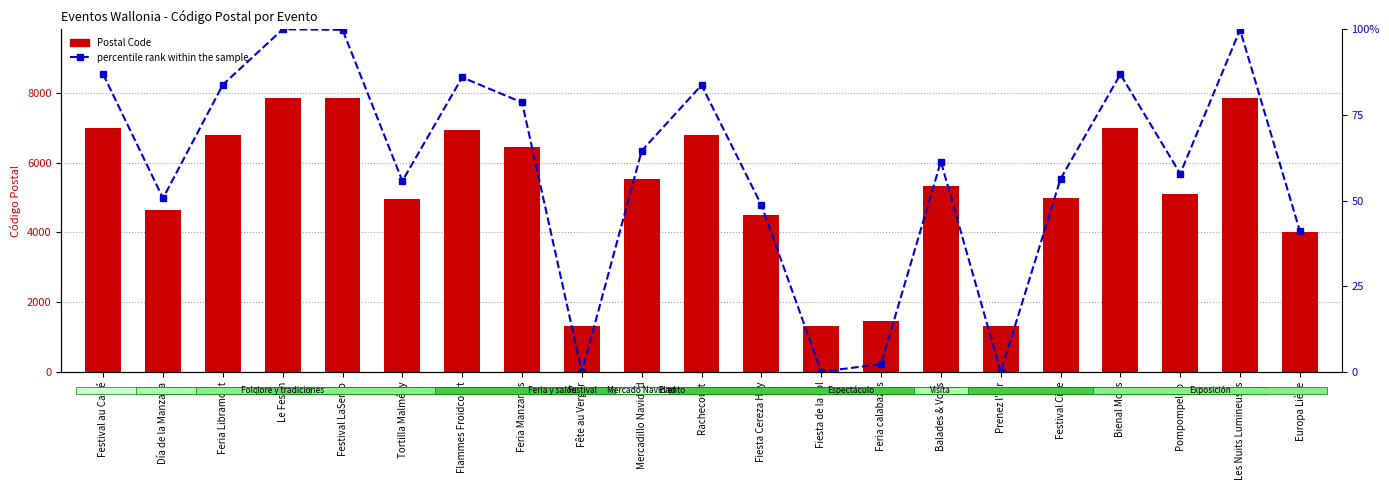

Rank the series by their average value, from lowest to highest.

percentile rank within the sample, Postal Code